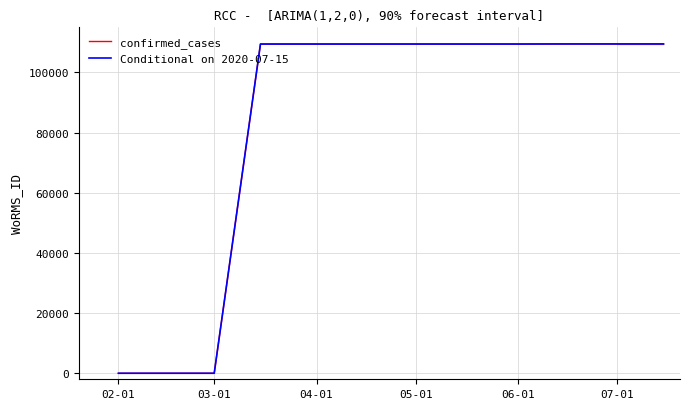

Reading left to right, list all the values displayed in this chart.

confirmed_cases: 0	0	109445	109445	109445	109445	109445	109445	109473	109473	109473
Conditional on 2020-07-15: 0	0	109445	109445	109445	109445	109445	109445	109473	109473	109473